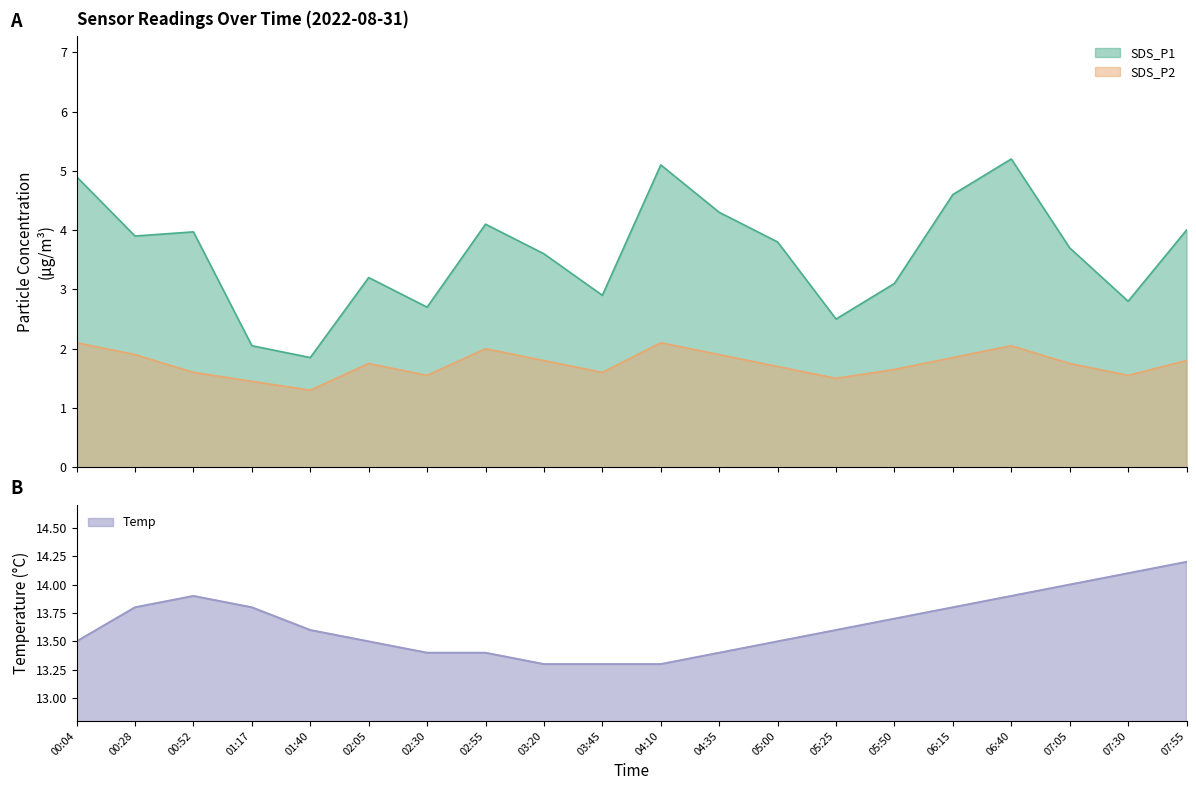

List the labels in order of SDS_P2 value, smallest first.

01:40, 01:17, 05:25, 02:30, 07:30, 00:52, 03:45, 05:50, 05:00, 02:05, 07:05, 03:20, 07:55, 06:15, 00:28, 04:35, 02:55, 06:40, 00:04, 04:10